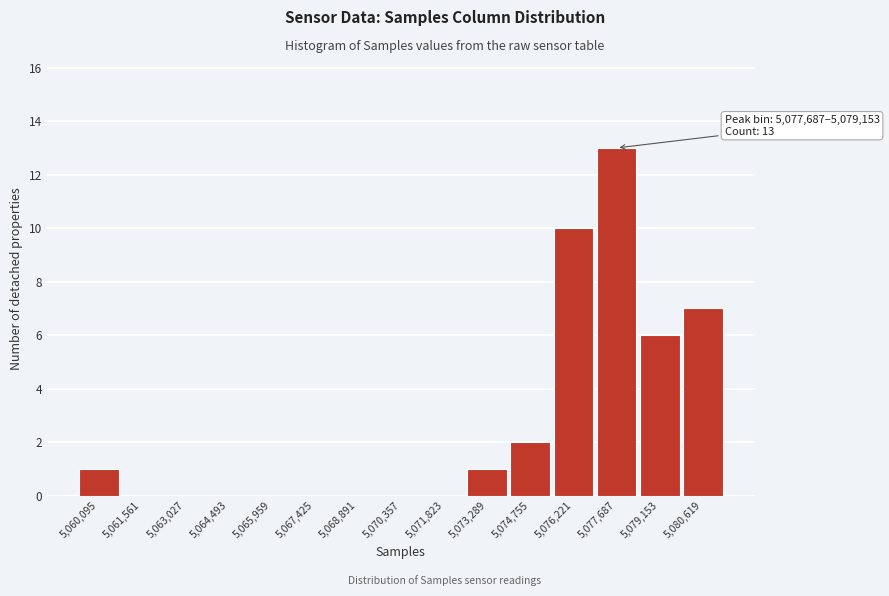

Reading right to left, what are all the values shown in this chart?

5,080,619=7	5,079,153=6	5,077,687=13	5,076,221=10	5,074,755=2	5,073,289=1	5,071,823=0	5,070,357=0	5,068,891=0	5,067,425=0	5,065,959=0	5,064,493=0	5,063,027=0	5,061,561=0	5,060,095=1